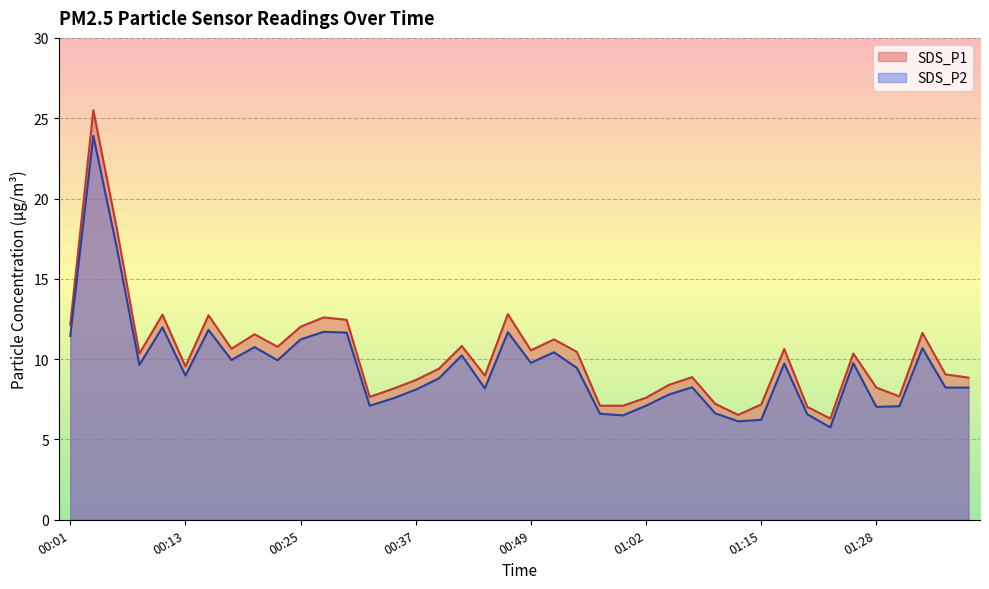

Which series has the largest range (max minus min)?

SDS_P1